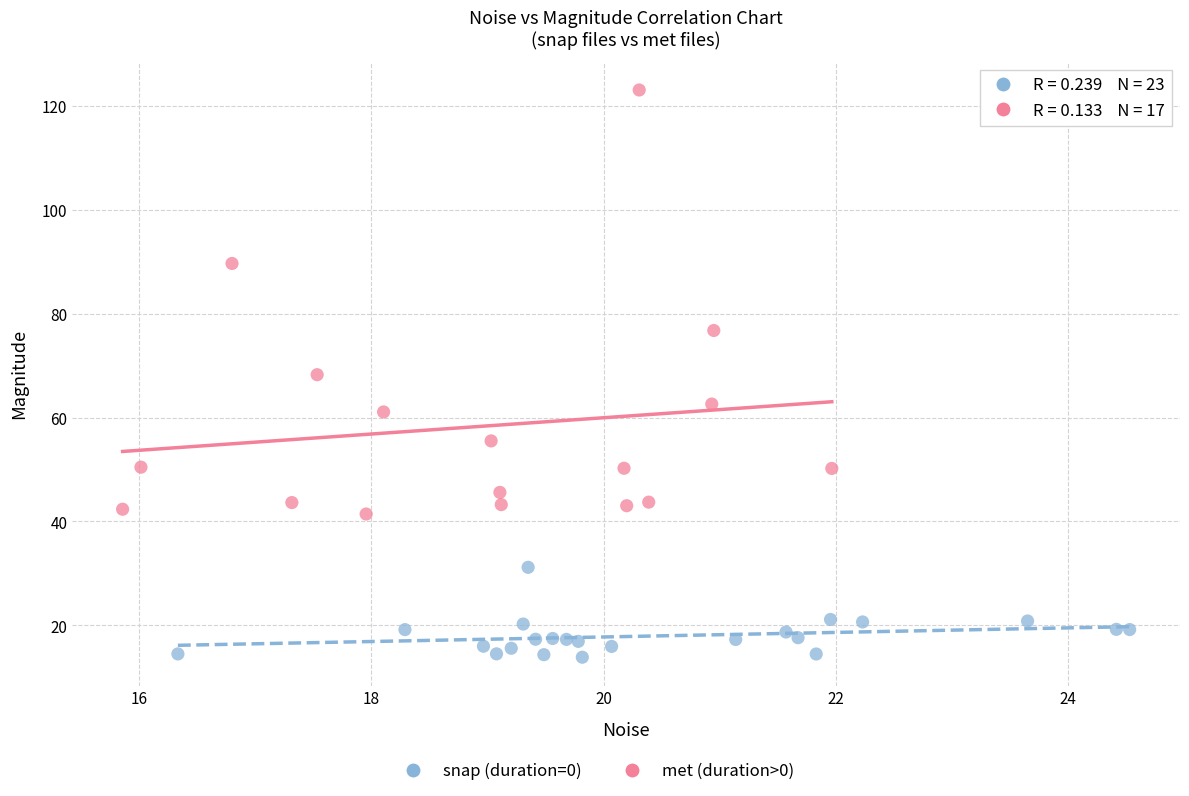

Which series contains the lowest Y value?

snap (duration=0)